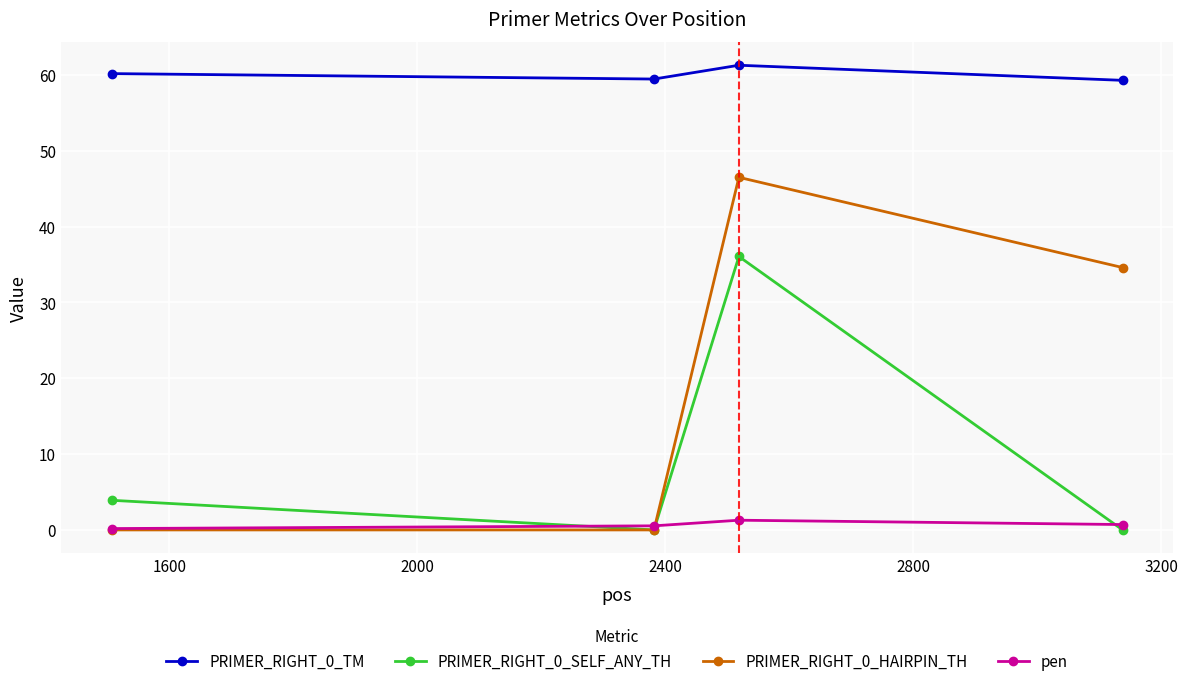

Which series has the largest total across all categories?

PRIMER_RIGHT_0_TM